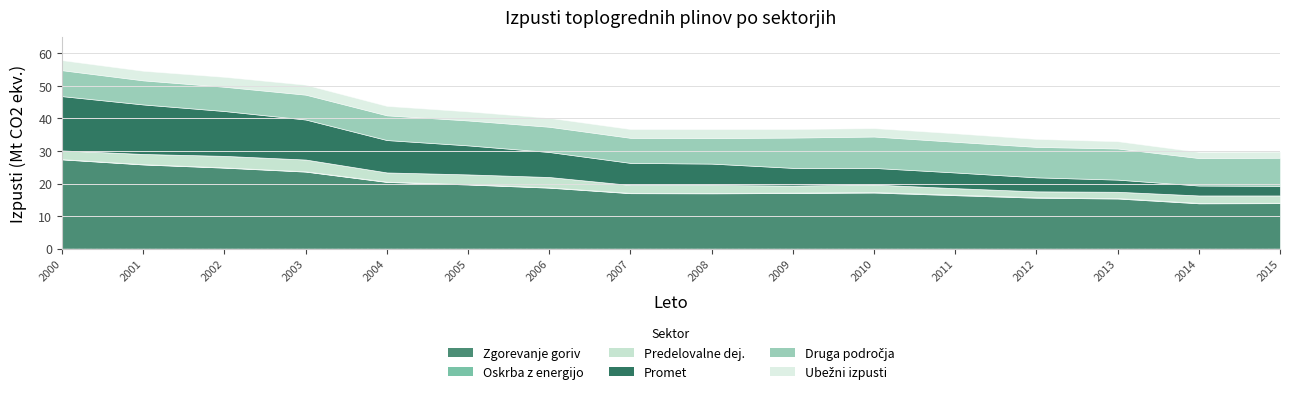

Is the value of Zgorevanje goriv at 2010 greater than the value of Predelovalne dej. at 2001?

Yes